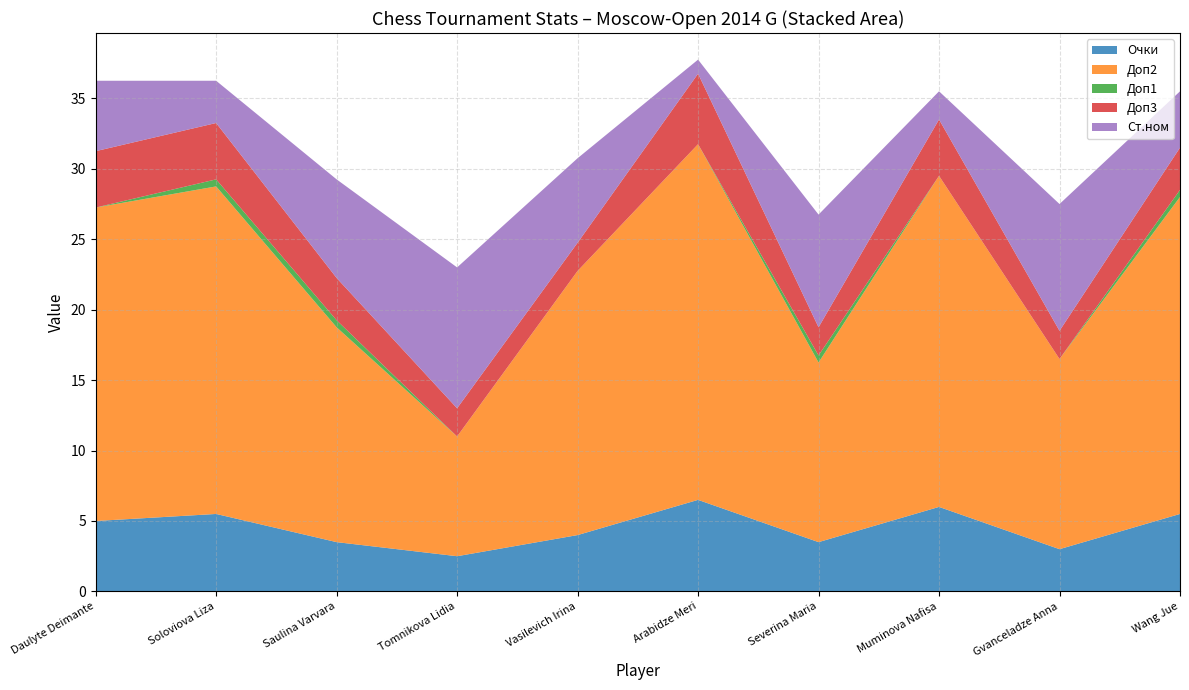

Reading left to right, extract all data points from this chart.

Очки: 5.0	5.5	3.5	2.5	4.0	6.5	3.5	6.0	3.0	5.5
Доп2: 22.2	23.2	15.2	8.5	18.8	25.2	12.8	23.5	13.5	22.5
Доп1: 0.0	0.5	0.5	0.0	0.0	0.0	0.5	0.0	0.0	0.5
Доп3: 4.0	4.0	3.0	2.0	2.0	5.0	2.0	4.0	2.0	3.0
Ст.ном: 5.0	3.0	7.0	10.0	6.0	1.0	8.0	2.0	9.0	4.0